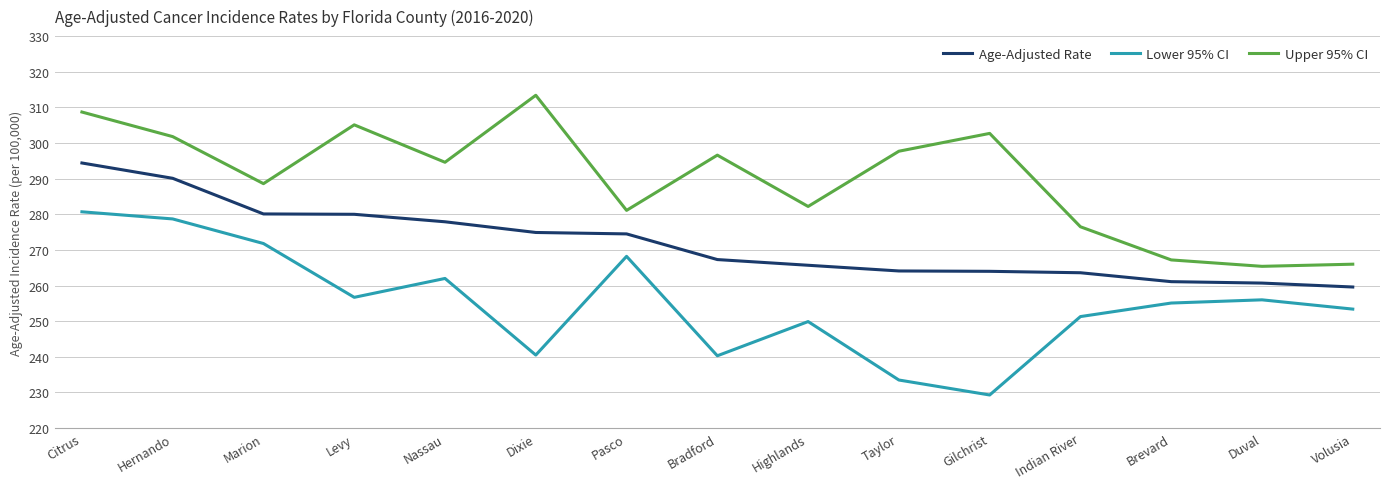

What is the highest value of the Upper 95% CI series?

313.4